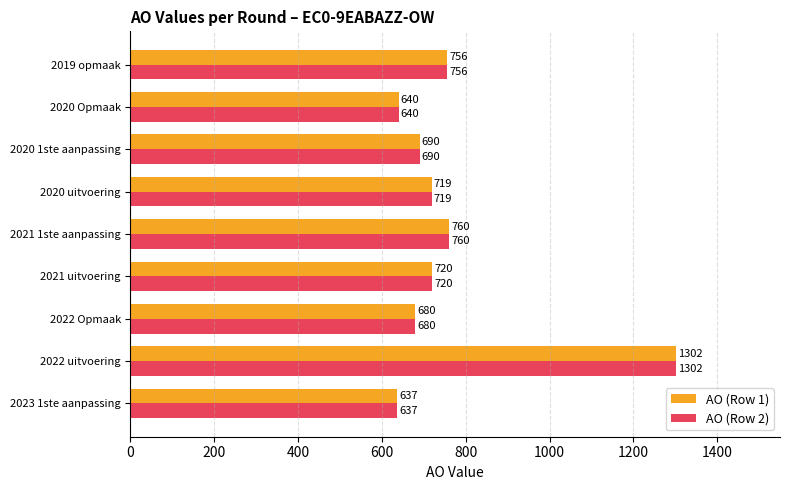

True or false: AO (Row 2) has a value of 690 at 2020 1ste aanpassing.

True